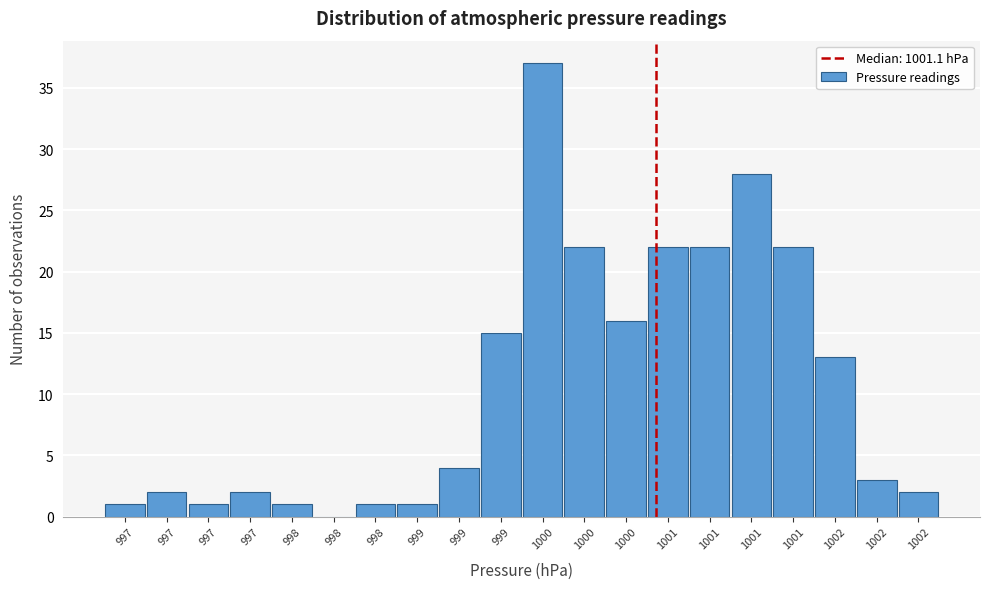

How many series are shown in this chart?

1